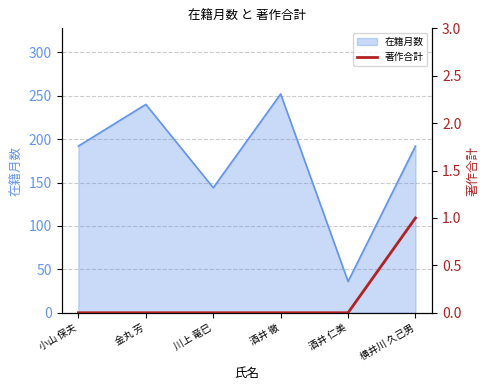

True or false: the data shows 1 at 横井川 久己男.

True